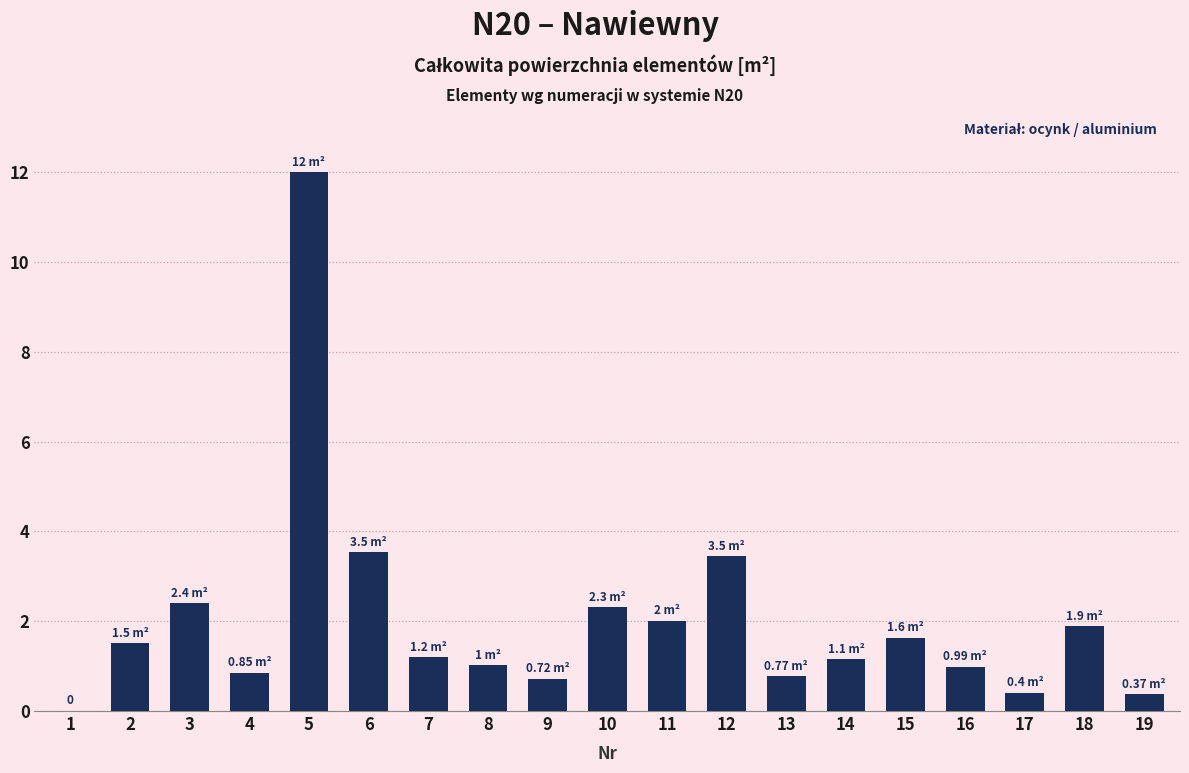

Which has a higher value, 9 or 11?

11